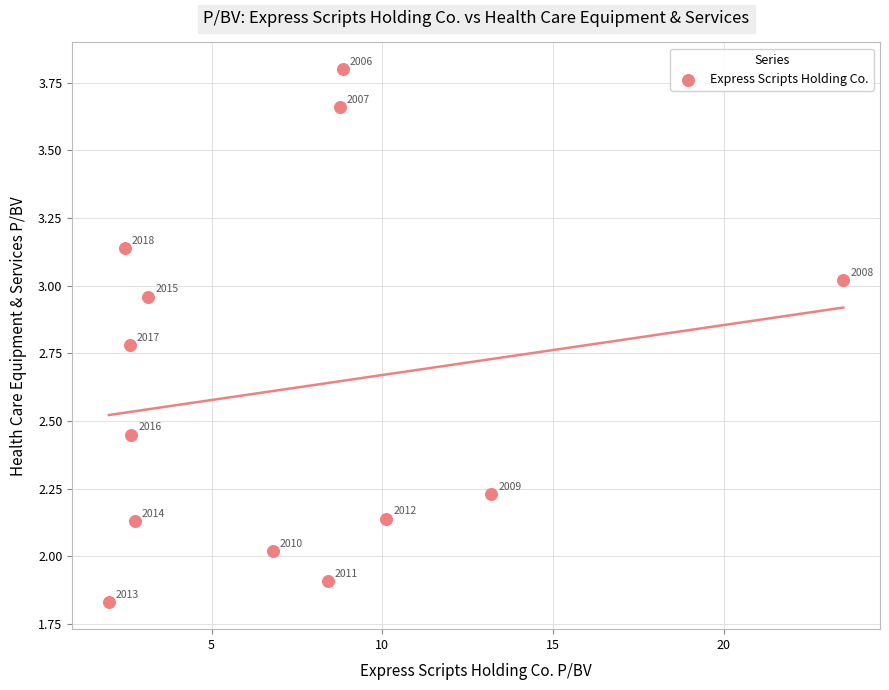

What Y value in the scatter plot is closest to 2?

2.0